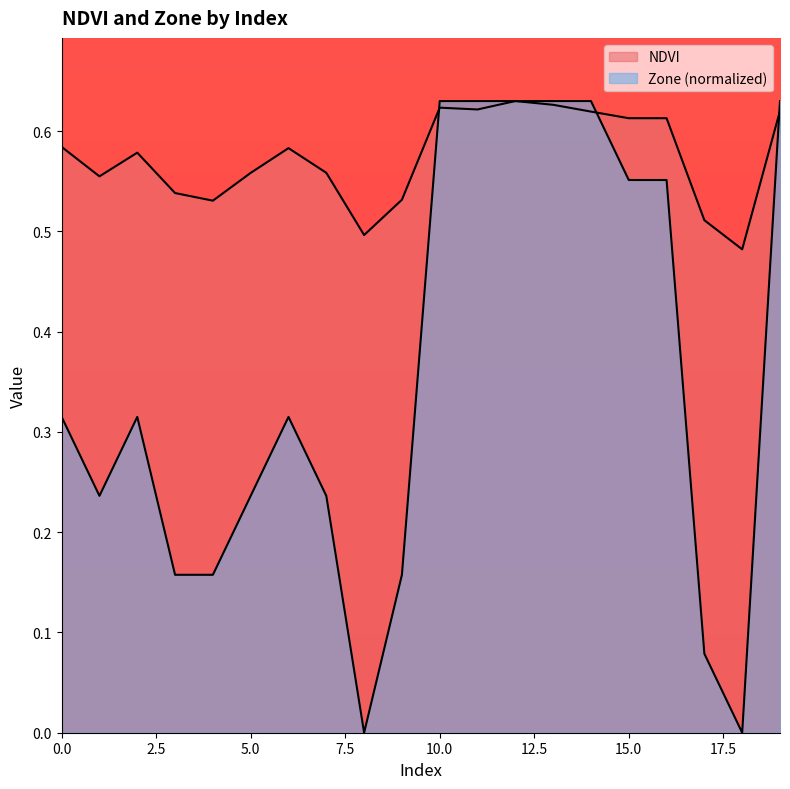

In NDVI, how many points are higher than both neighbors (excluding endpoints)?

4